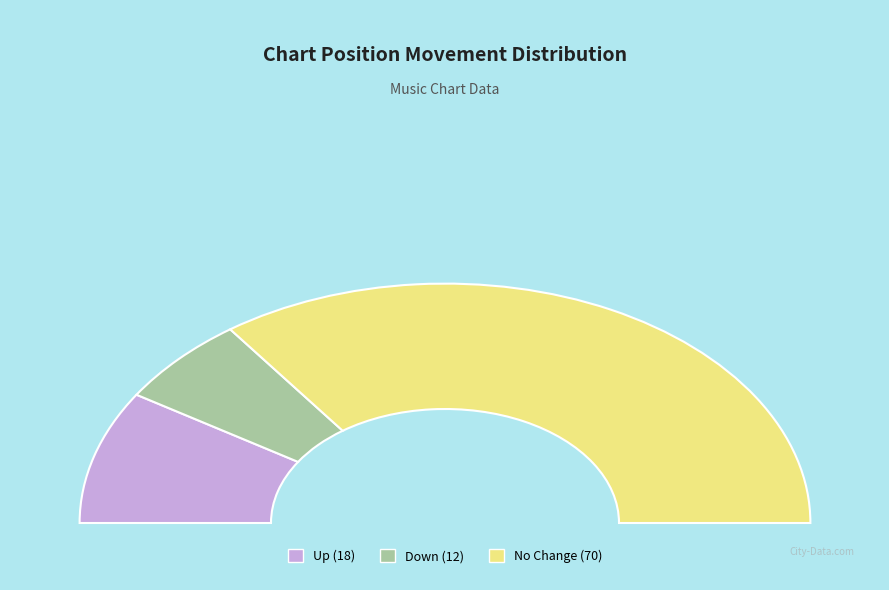

How many slices are in this pie chart?

3